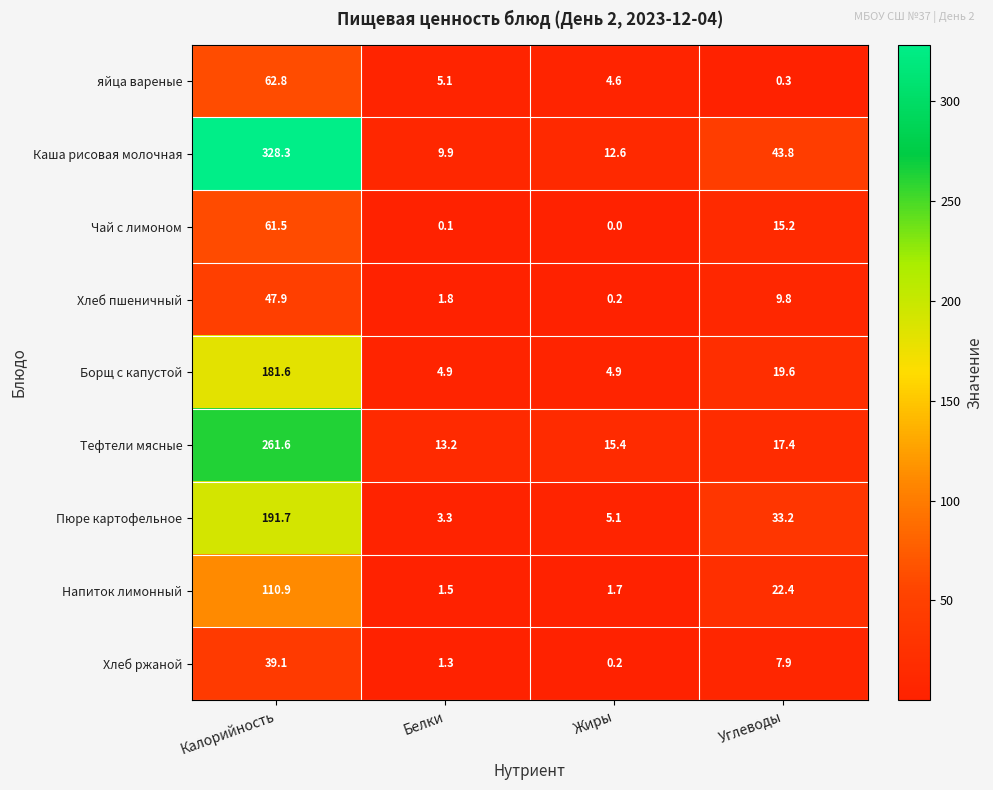

What is the maximum value shown in the chart?

328.3